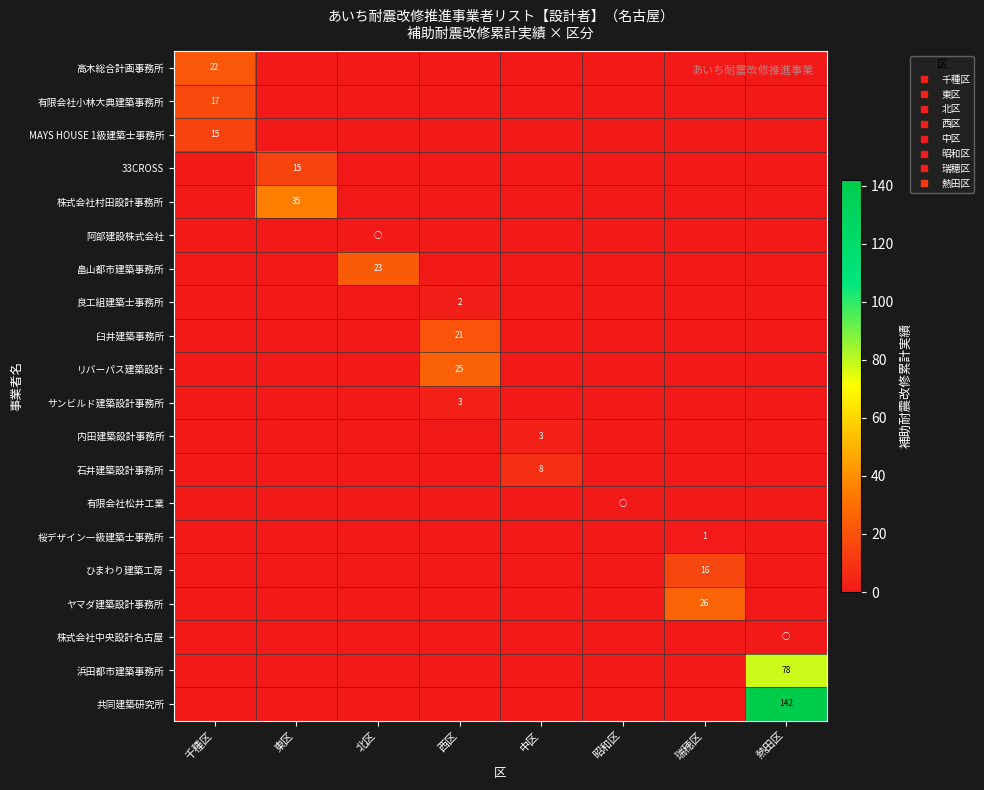

The 共同建築研究所 series shows 0.0 at 北区. True or false?

True